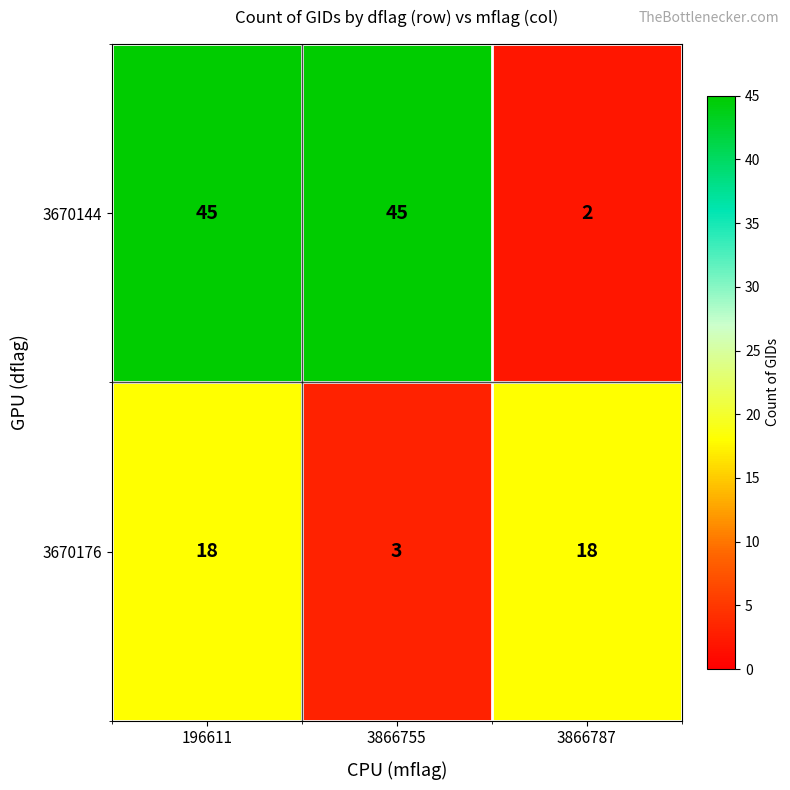

What is the difference between the 3670144 values at 3866787 and 3866755?

43